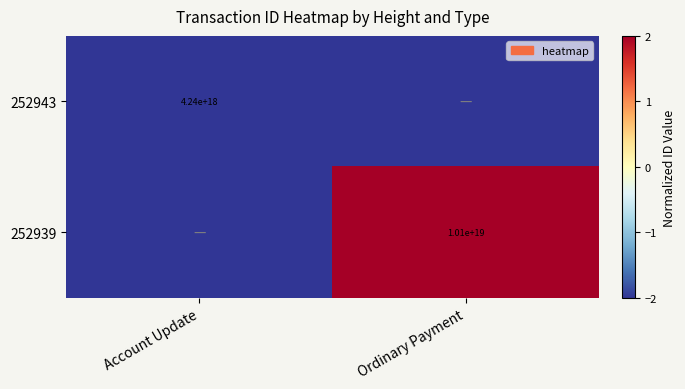

What is the smallest value displayed?

-2